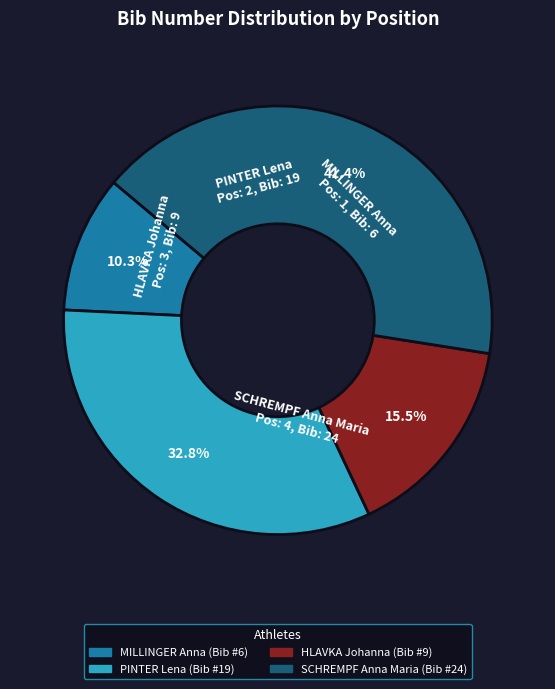

What percentage is the PINTER Lena slice, to the nearest percent?

33%